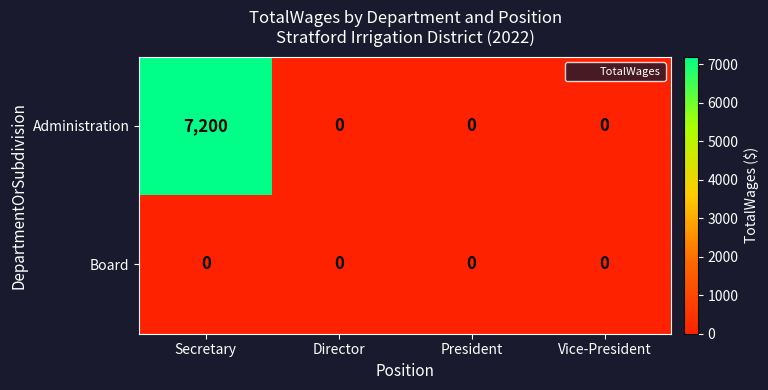

What is the average value of the Administration series?

1800